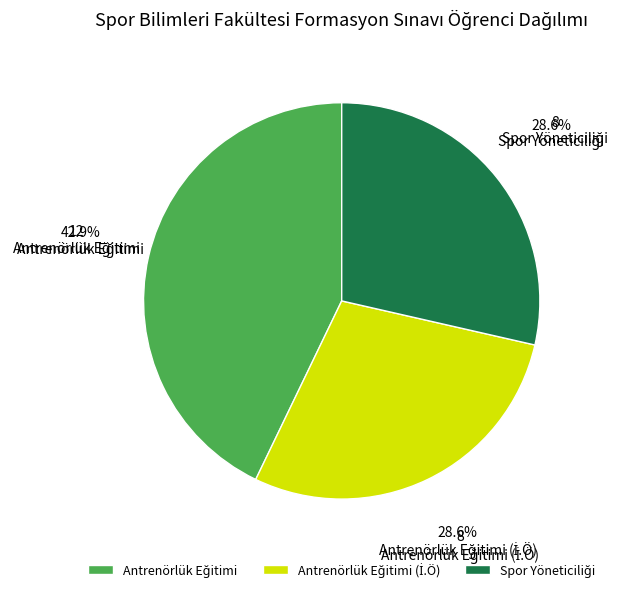

Is there any slice that represents more than half of the pie?

No